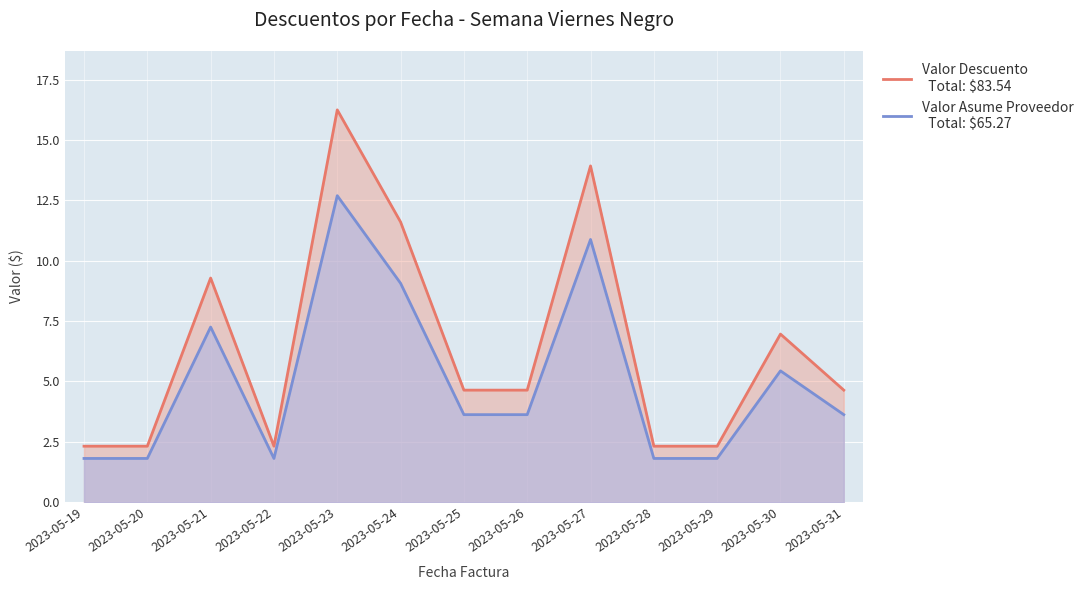

Reading left to right, extract all data points from this chart.

Valor Descuento: 2023-05-19=2.3	2023-05-20=2.3	2023-05-21=9.3	2023-05-22=2.3	2023-05-23=16.2	2023-05-24=11.6	2023-05-25=4.6	2023-05-26=4.6	2023-05-27=13.9	2023-05-28=2.3	2023-05-29=2.3	2023-05-30=7.0	2023-05-31=4.6
Valor Asume Proveedor: 2023-05-19=1.8	2023-05-20=1.8	2023-05-21=7.3	2023-05-22=1.8	2023-05-23=12.7	2023-05-24=9.1	2023-05-25=3.6	2023-05-26=3.6	2023-05-27=10.9	2023-05-28=1.8	2023-05-29=1.8	2023-05-30=5.4	2023-05-31=3.6